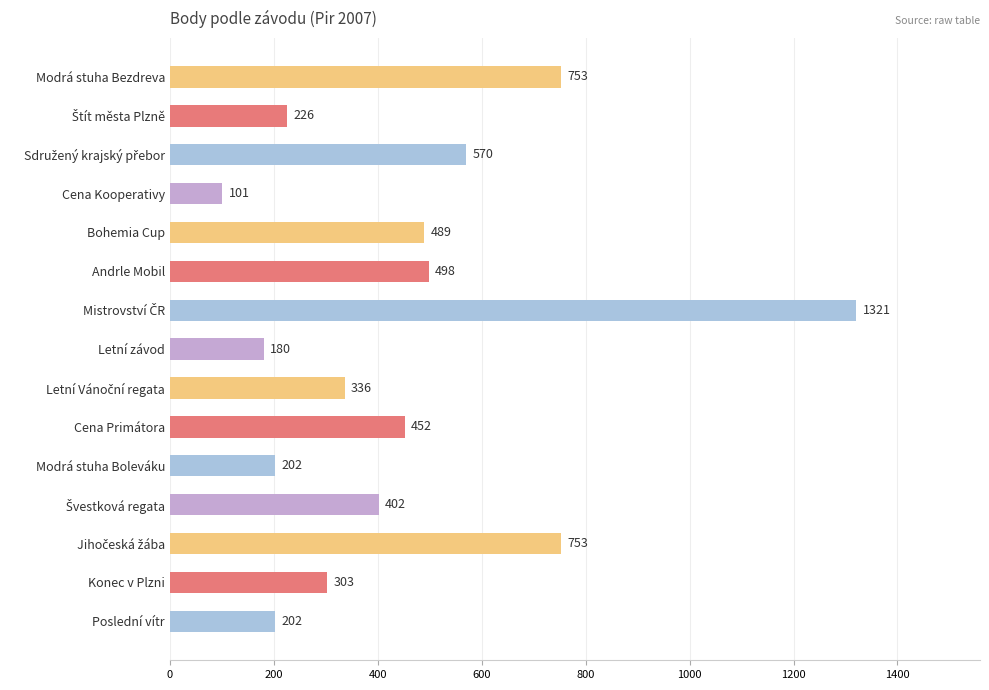

Reading bottom to top, extract all data points from this chart.

202	303	753	402	202	452	336	180	1321	498	489	101	570	226	753